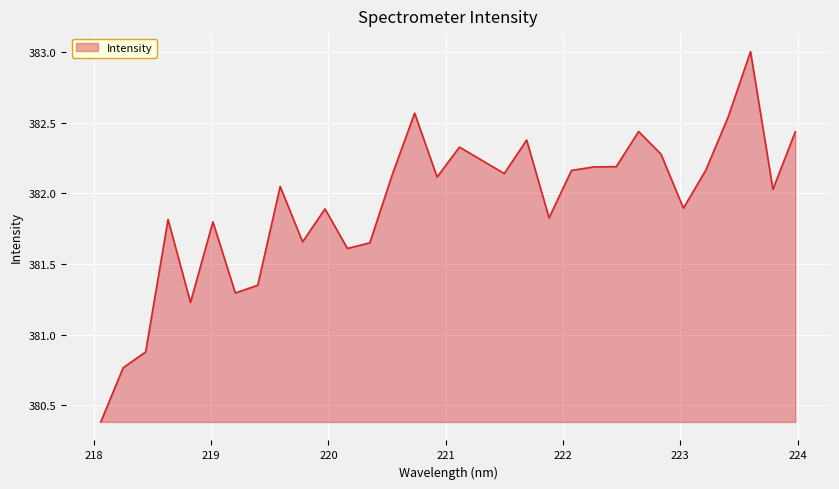

What is the smallest value displayed?

380.4